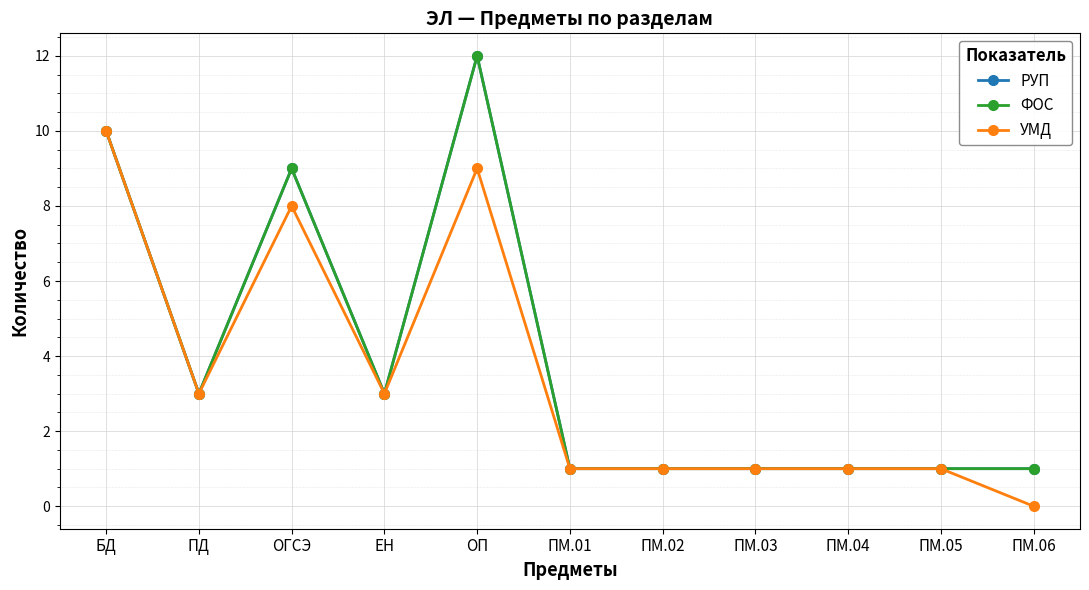

What is the total value across all series at ОГСЭ?

26